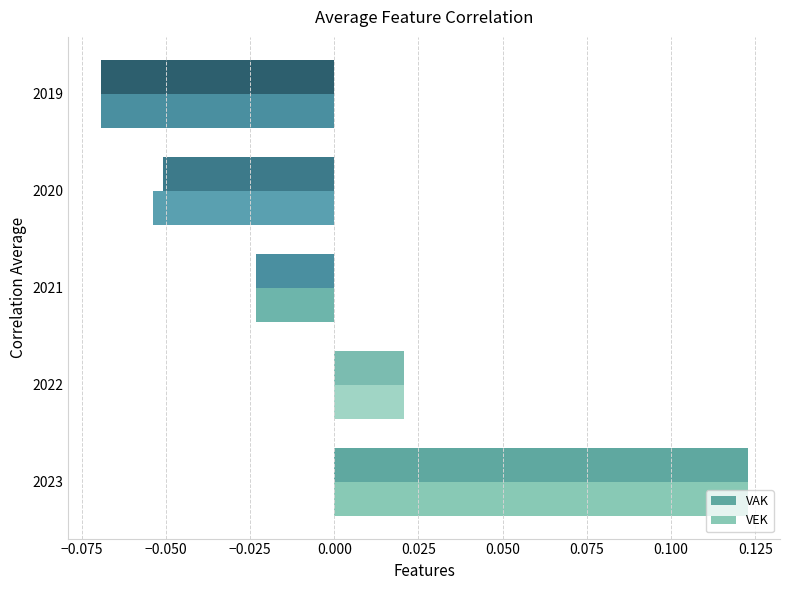

How many data points does each series have?

5